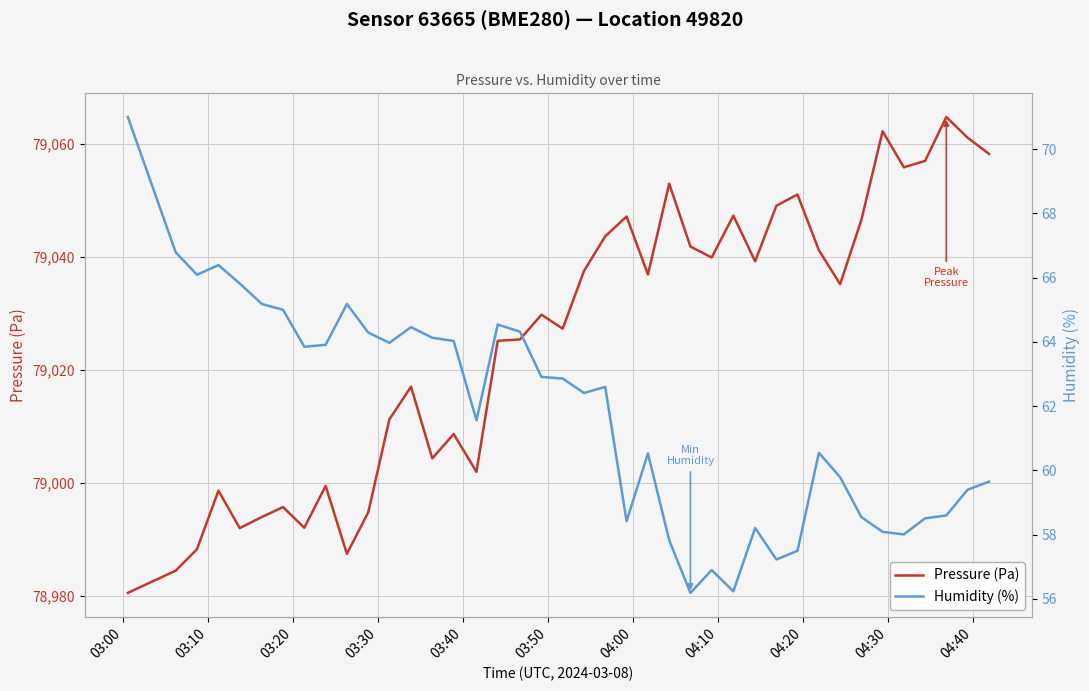

What is the minimum value for Pressure (Pa)?

78980.5